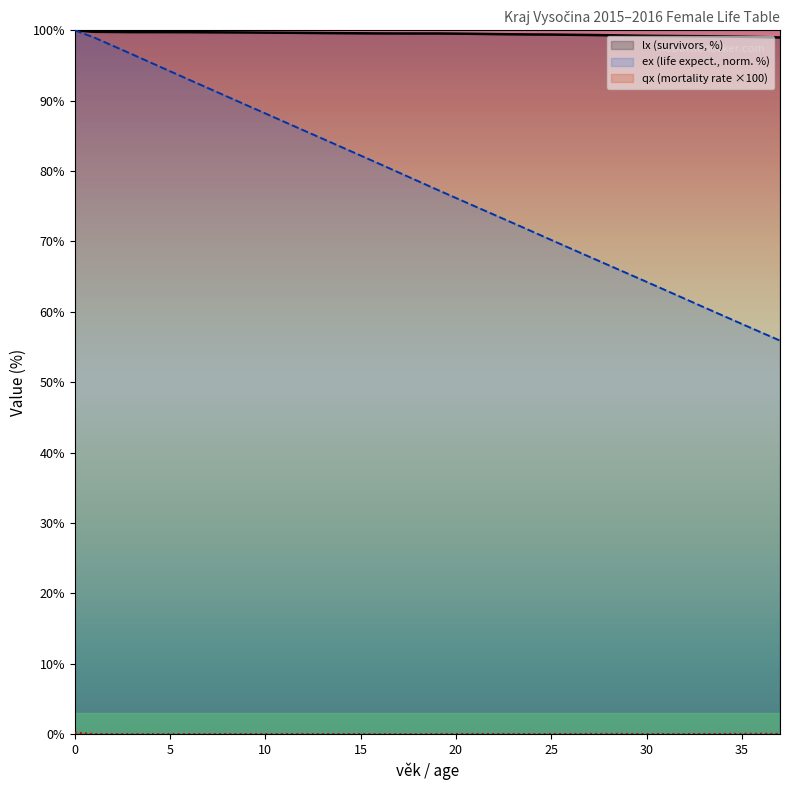

Which series has the largest total across all categories?

lx (survivors, %)